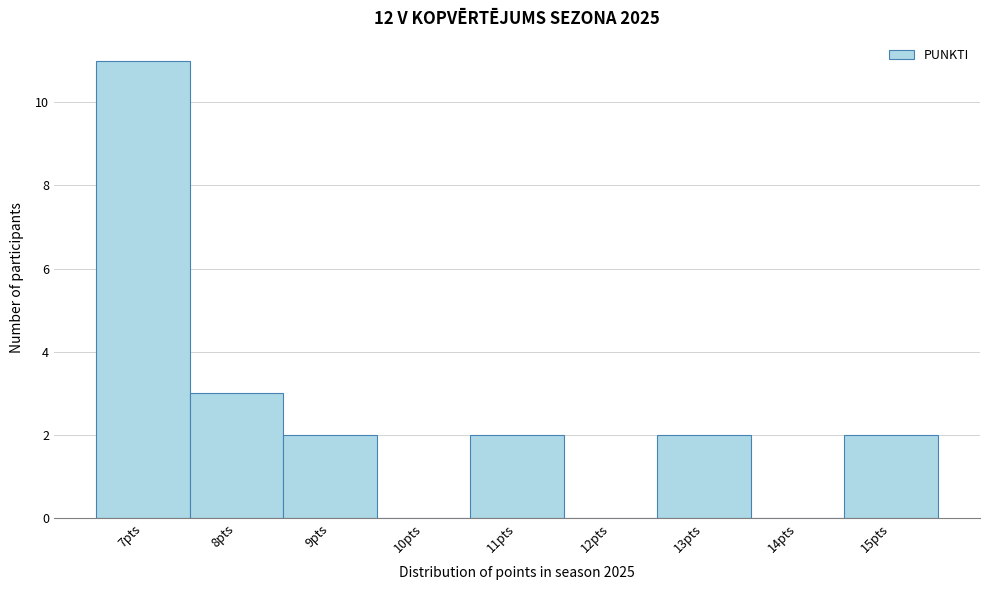

Reading left to right, transcribe this chart: for each bar, give the range it covers on the x-axis and its height. The values are not printed on the chart, so give them approximately, as read against the axis.

6.5 to 7.5: 11
7.5 to 8.5: 3
8.5 to 9.5: 2
9.5 to 10.5: 0
10.5 to 11.5: 2
11.5 to 12.5: 0
12.5 to 13.5: 2
13.5 to 14.5: 0
14.5 to 15.5: 2